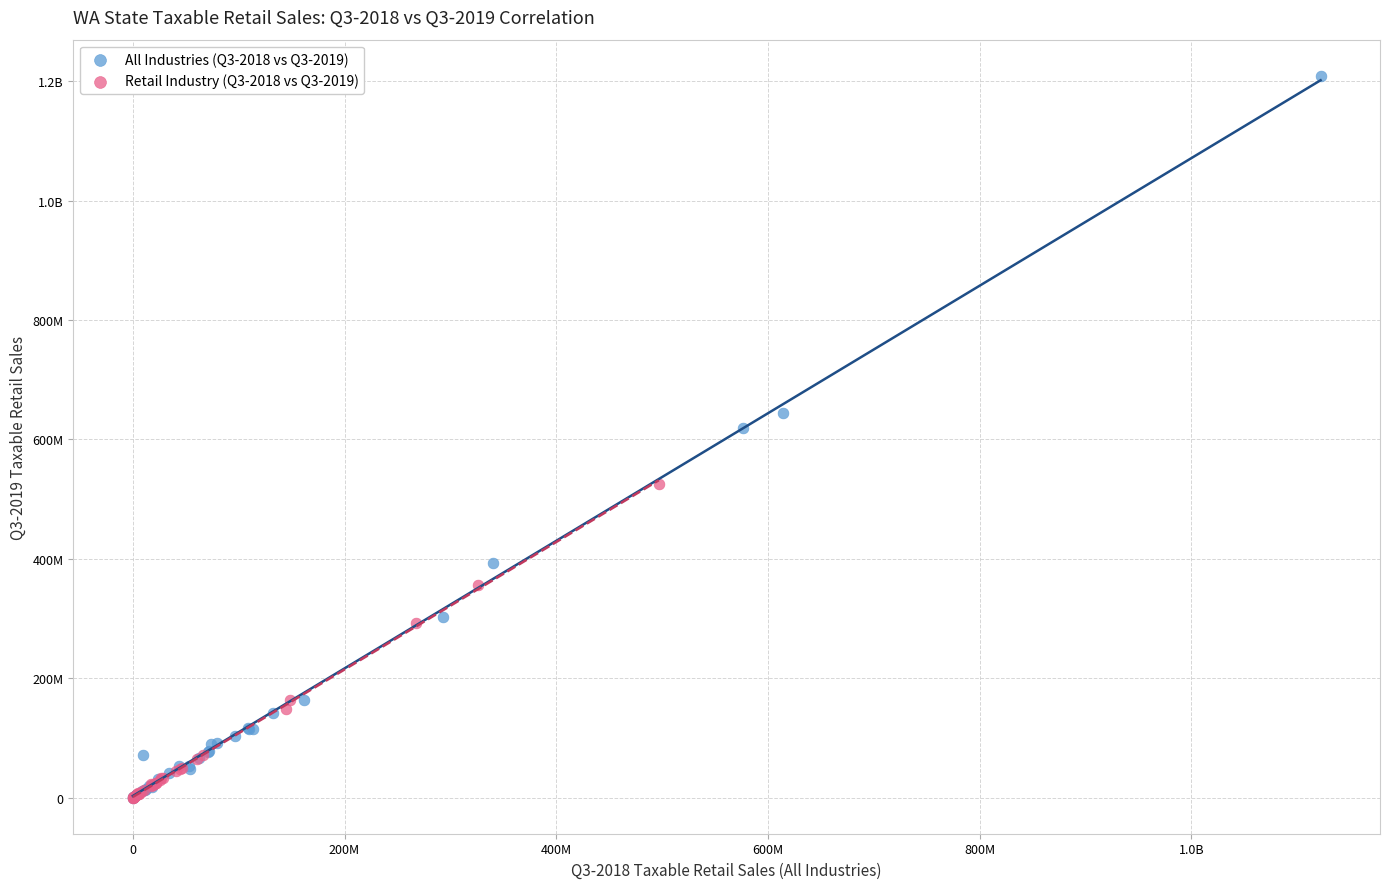

What are all the series names shown in the legend?

All Industries (Q3-2018 vs Q3-2019), Retail Industry (Q3-2018 vs Q3-2019)